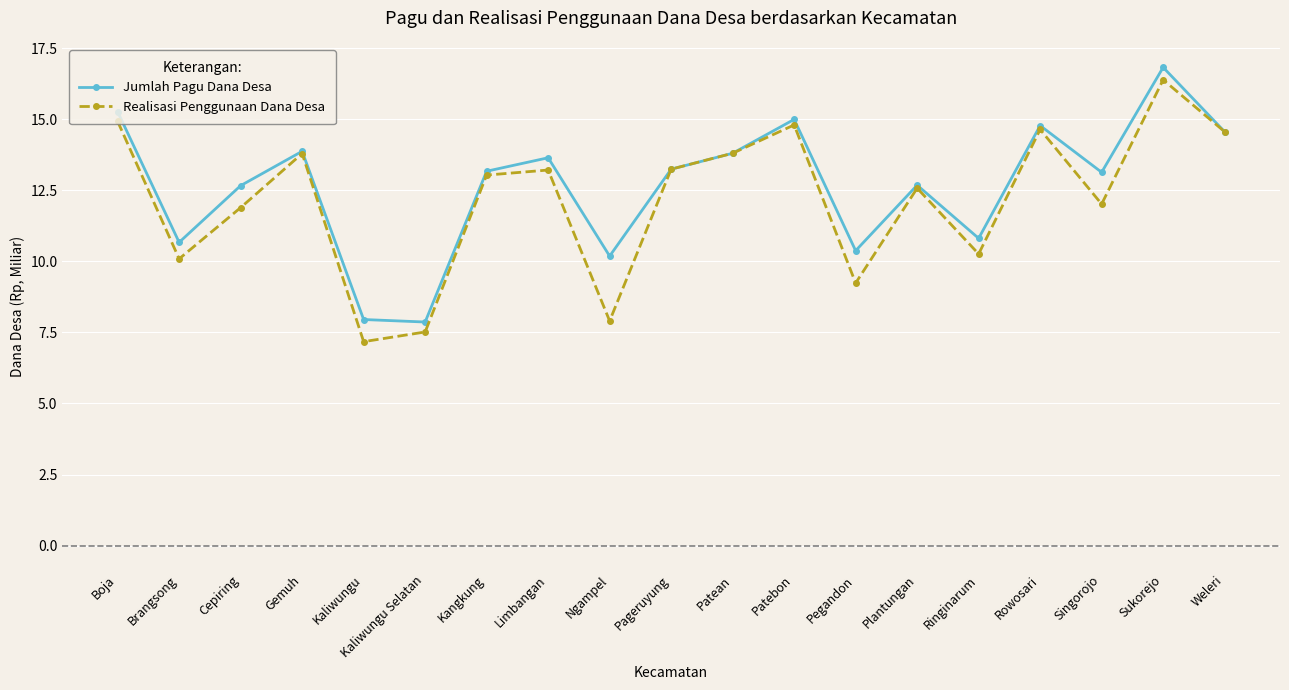

At which label does Jumlah Pagu Dana Desa first exceed 13?

Boja